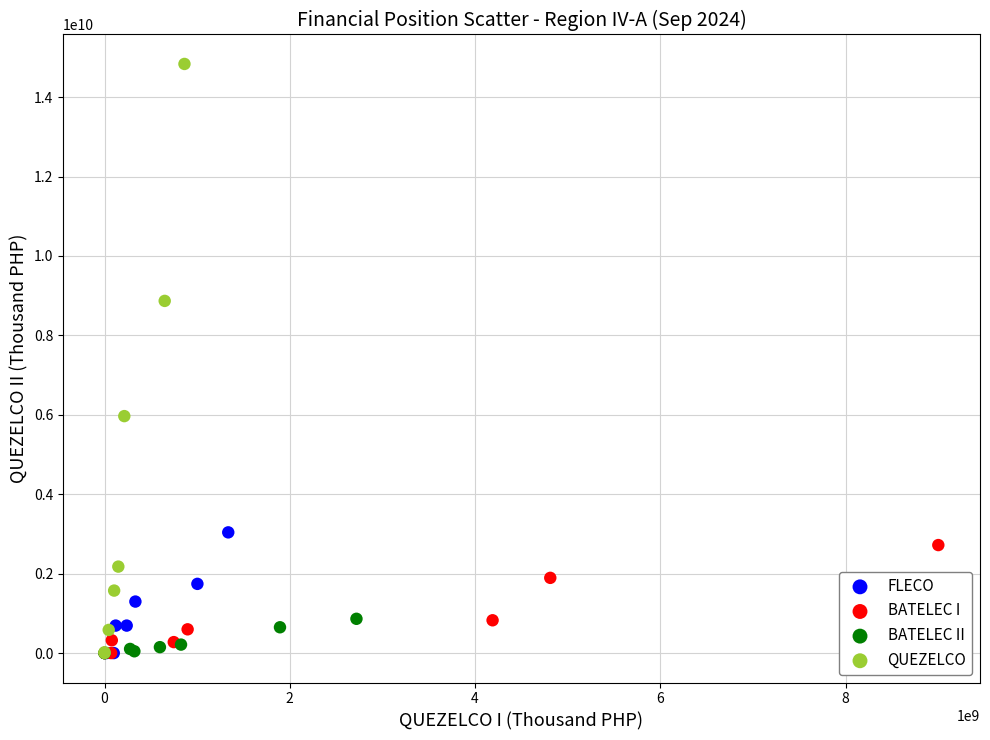

Which series has the largest Y range (max minus min)?

QUEZELCO